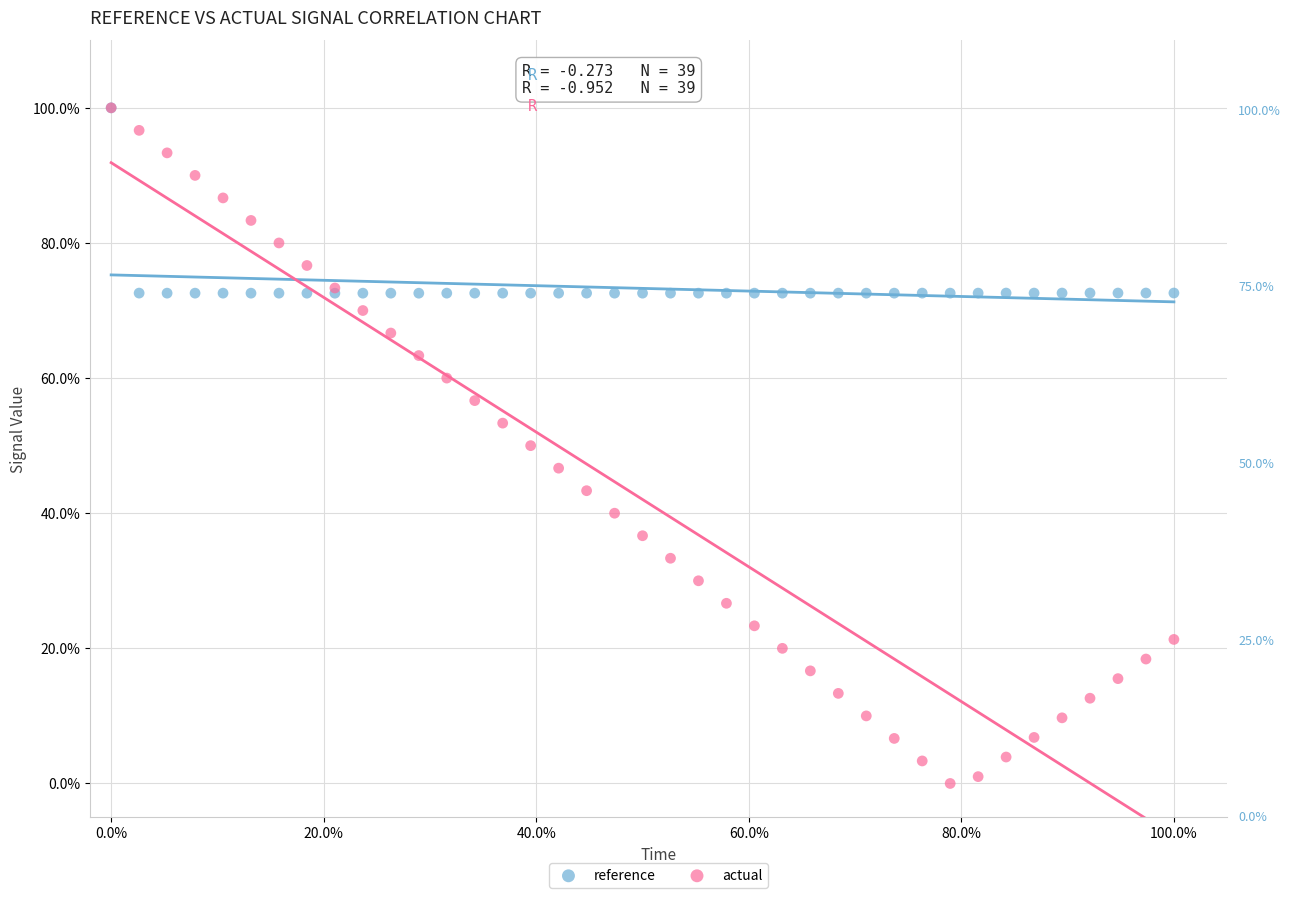

What are all the series names shown in the legend?

reference, actual